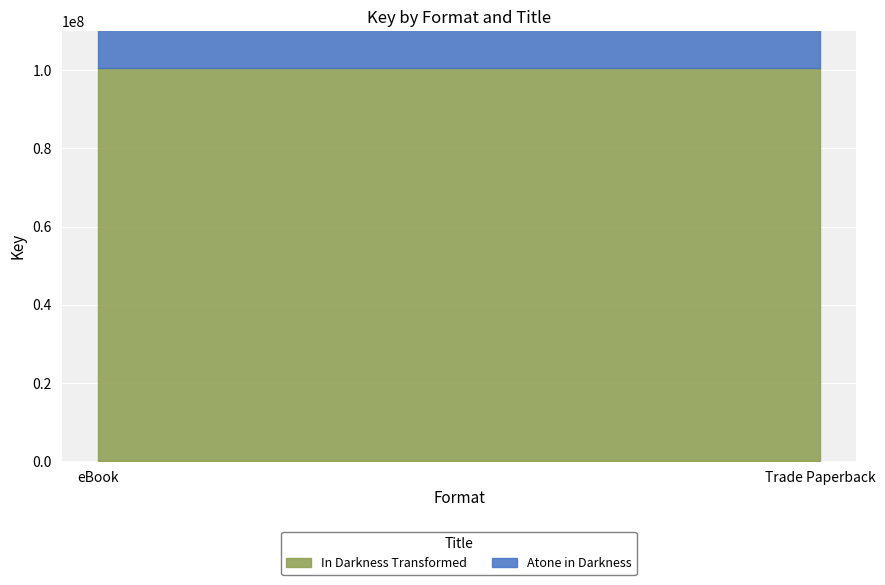

What is the label of the 2nd point from the right?

eBook